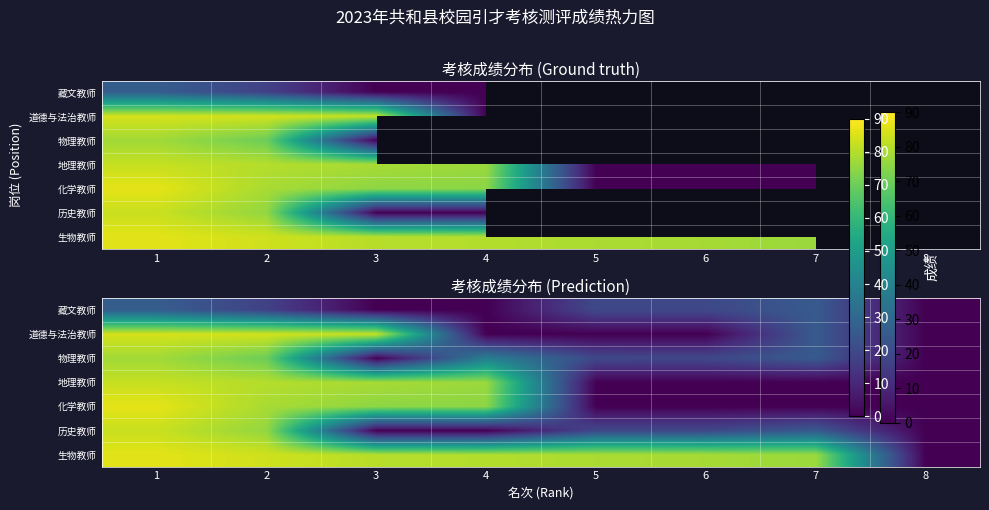

What is the difference between the maximum and minimum values in the 生物教师 series?

86.1